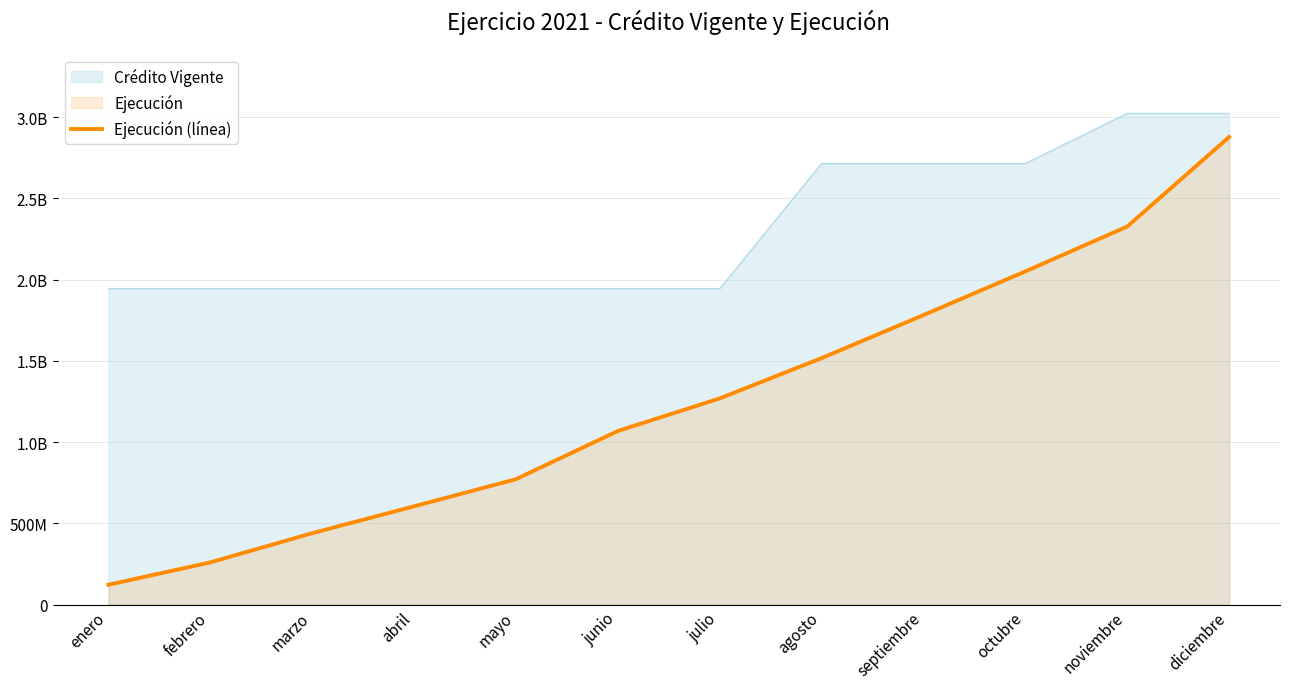

Which label corresponds to the smallest value in the chart?

enero